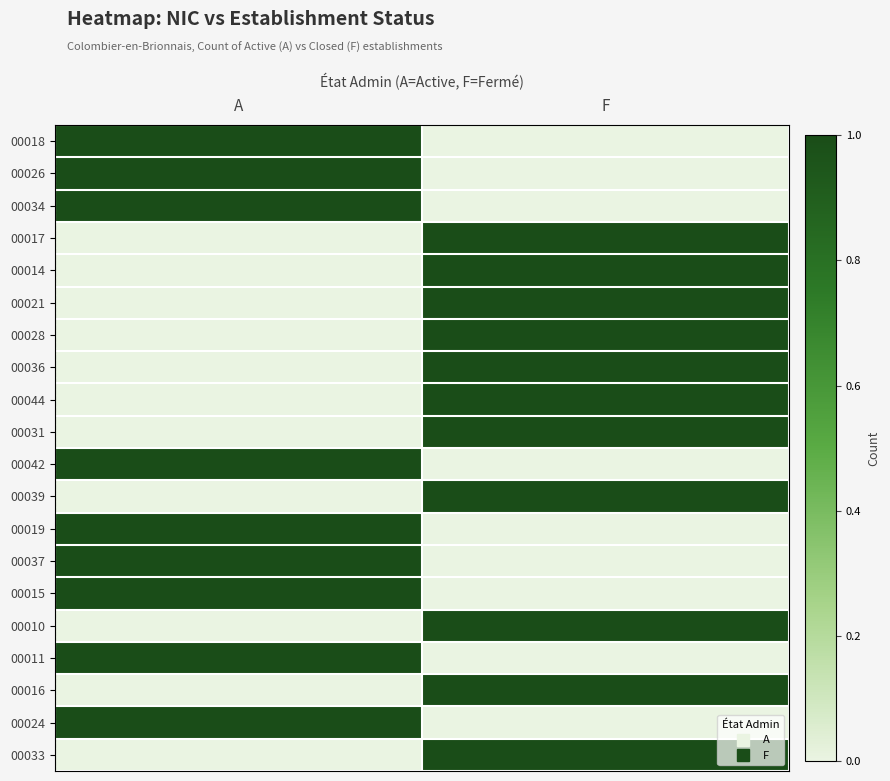

What is the difference between the highest and lowest values at F?

1